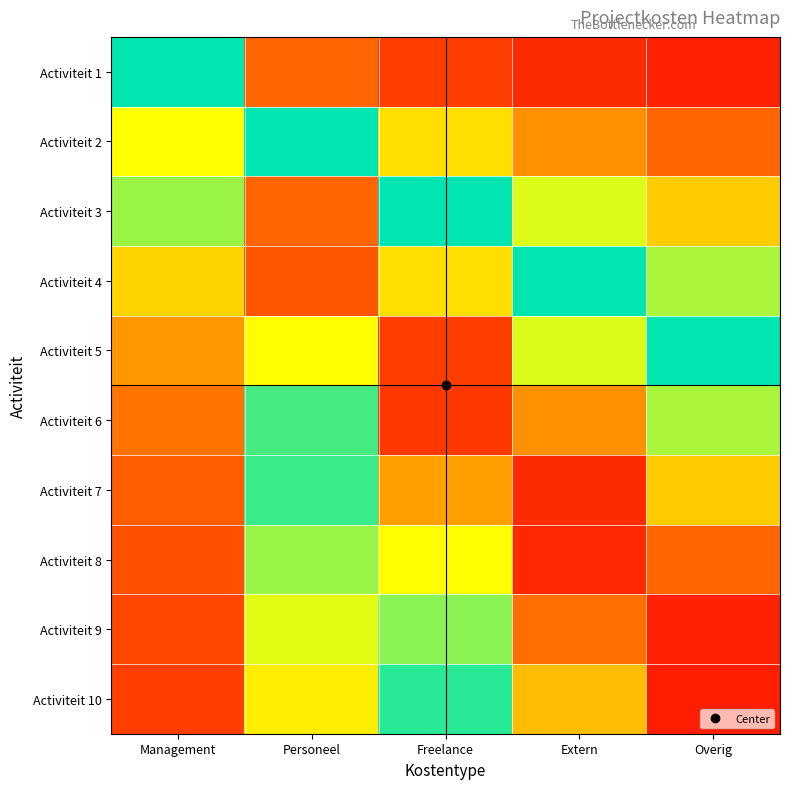

Which series has the largest total across all categories?

Activiteit 7